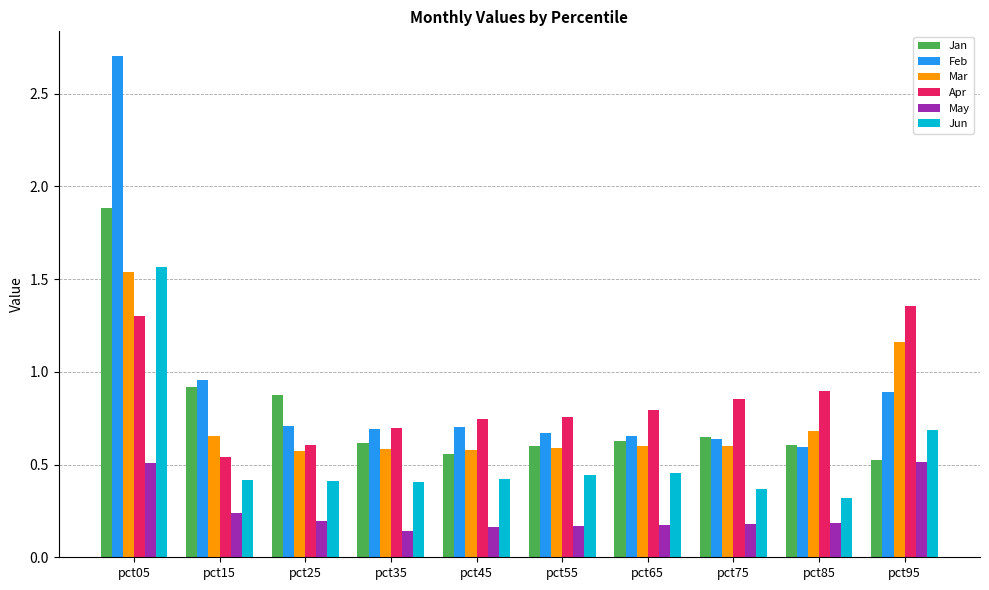

What is the greatest value displayed?

2.7